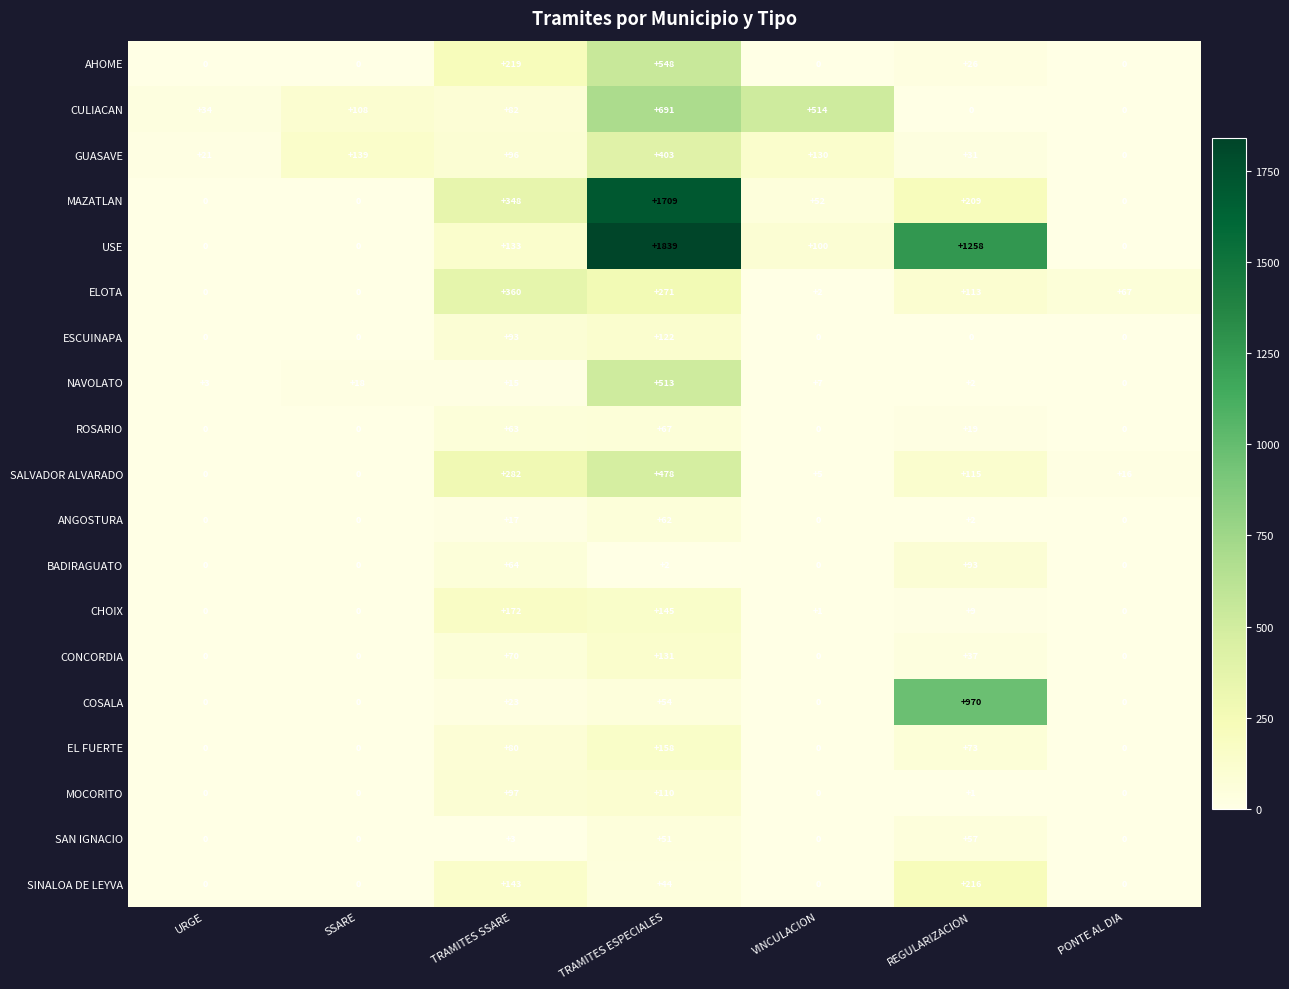

What is the difference between the maximum and second lowest values in the COSALA series?

970